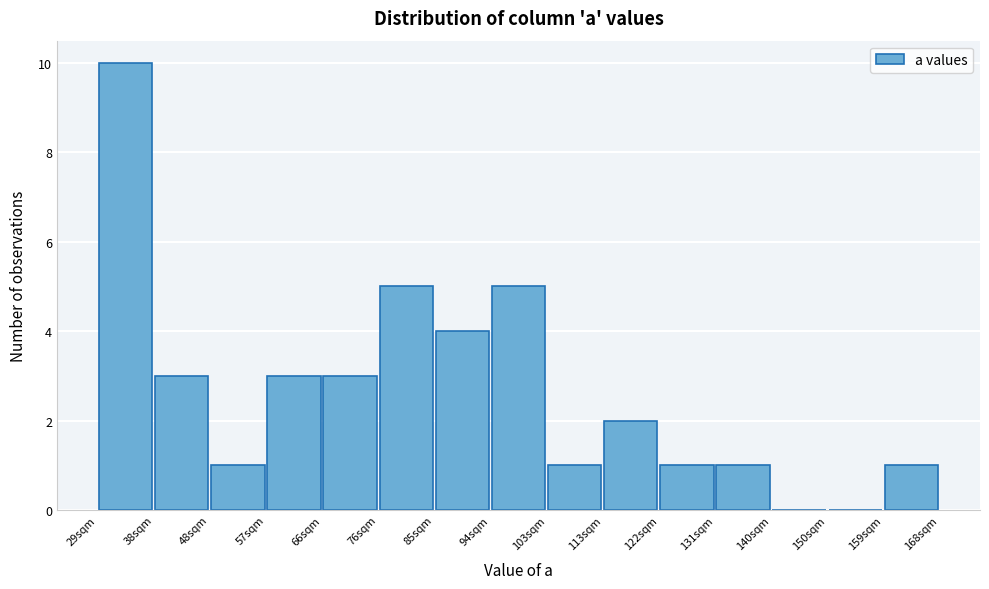

How tall is the bar that spans 38 to 48 on the x-axis? Neither the bar edges nor the heights are printed on the chart, so give them approximately, as read against the axes.

3